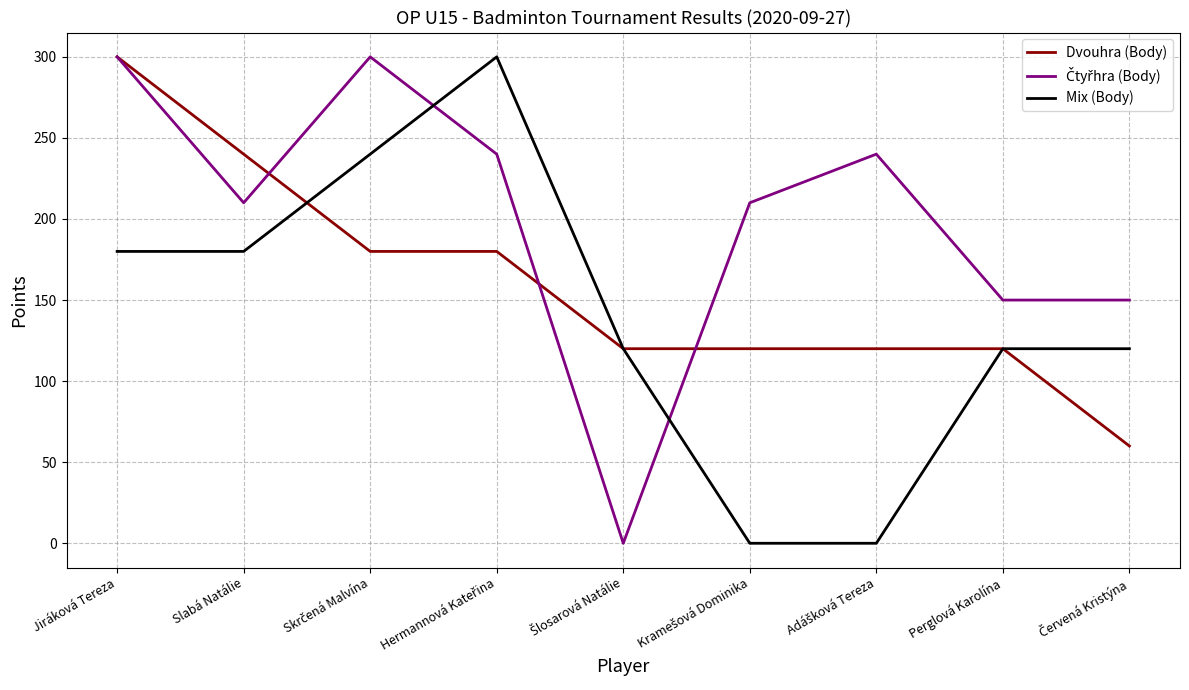

At which category is the sum across all series the highest?

Jiráková Tereza